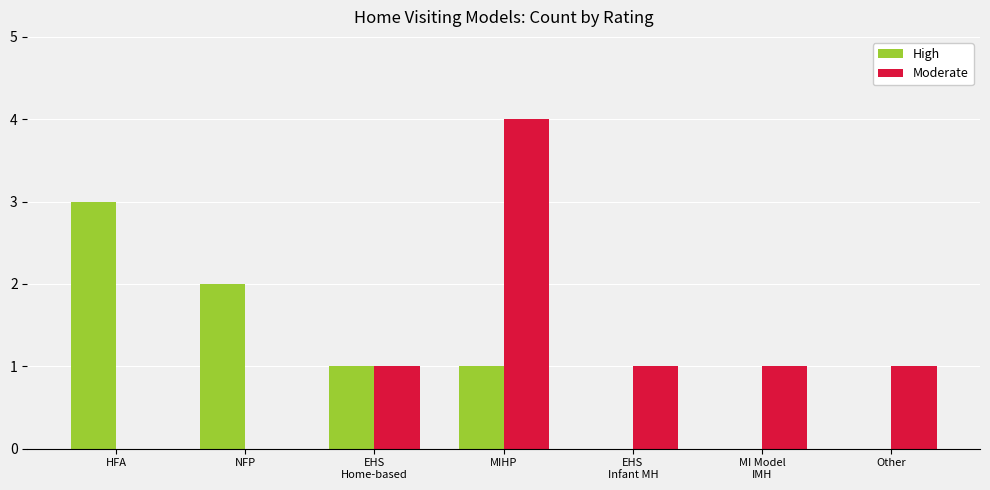

What is the difference between the High values at Other and NFP?

2